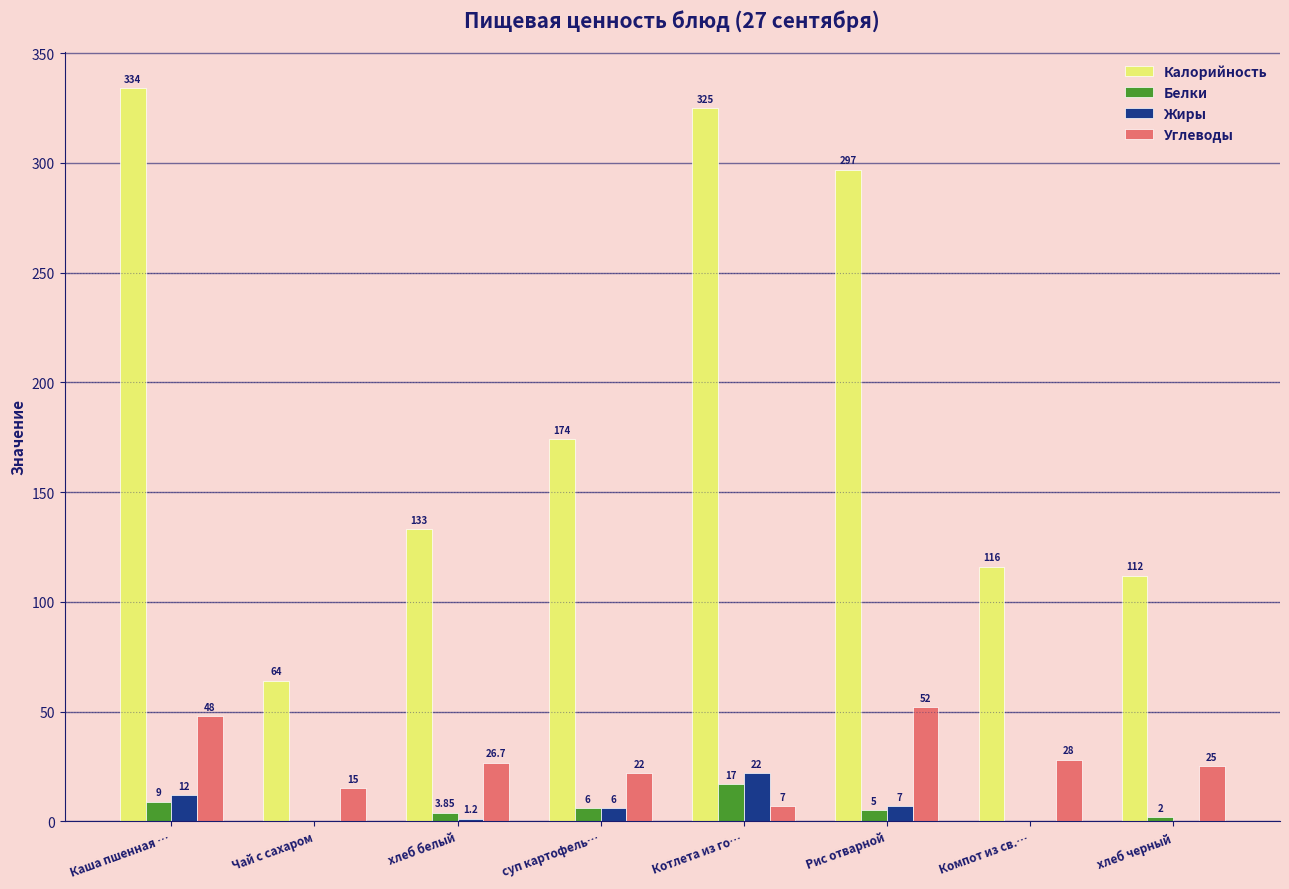

At which label does Жиры first exceed 6?

Каша пшенная …